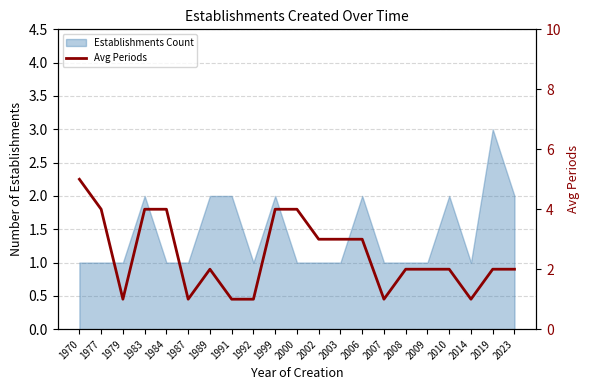

The chart shows a value of 2 at 2008. True or false?

True